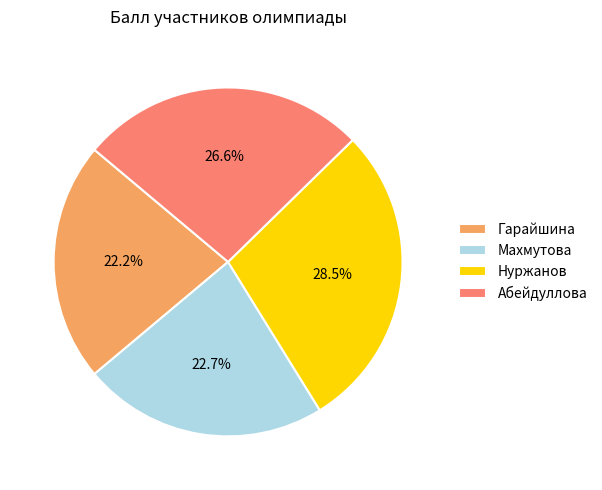

True or false: Нуржанов accounts for 34% of the total.

False